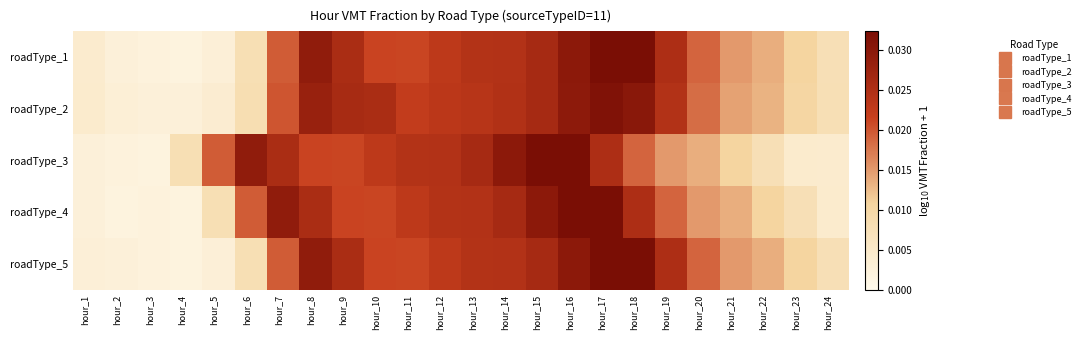

At hour_15, list the series in order from smallest to largest.

roadType_1, roadType_5, roadType_2, roadType_4, roadType_3